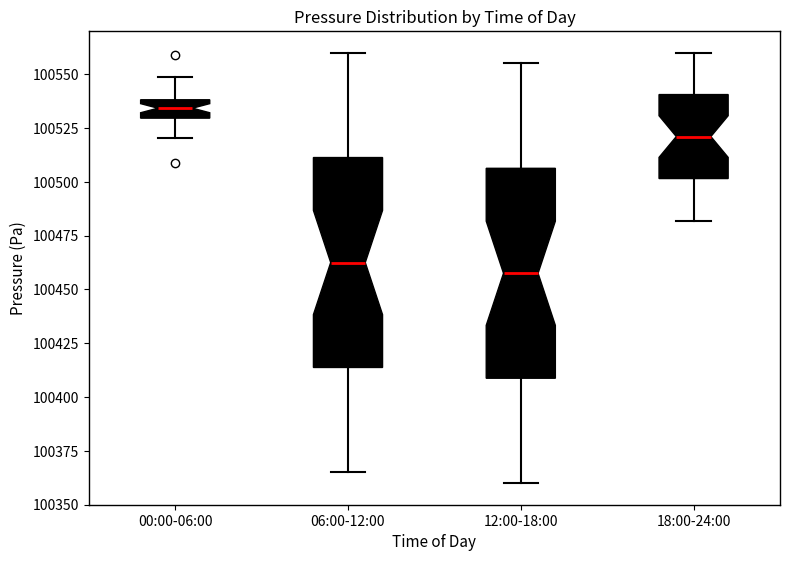

Reading left to right, read every box against the y-axis: the position of its median line, the range the box covers, and the ends of its whiskers. The values are not printed on the chart, so give them approximately, as read against the axis.

00:00-06:00: median 100535, box 100530 to 100540, whiskers 100520 to 100550
06:00-12:00: median 100465, box 100415 to 100510, whiskers 100365 to 100560
12:00-18:00: median 100460, box 100410 to 100505, whiskers 100360 to 100555
18:00-24:00: median 100520, box 100500 to 100540, whiskers 100480 to 100560